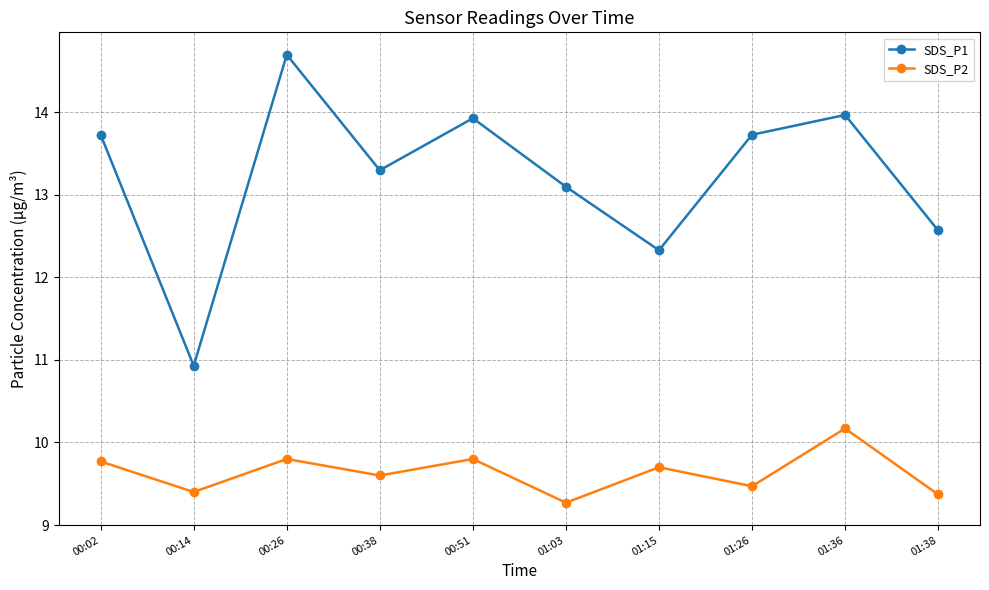

What is the label of the 3rd point from the left?

00:26